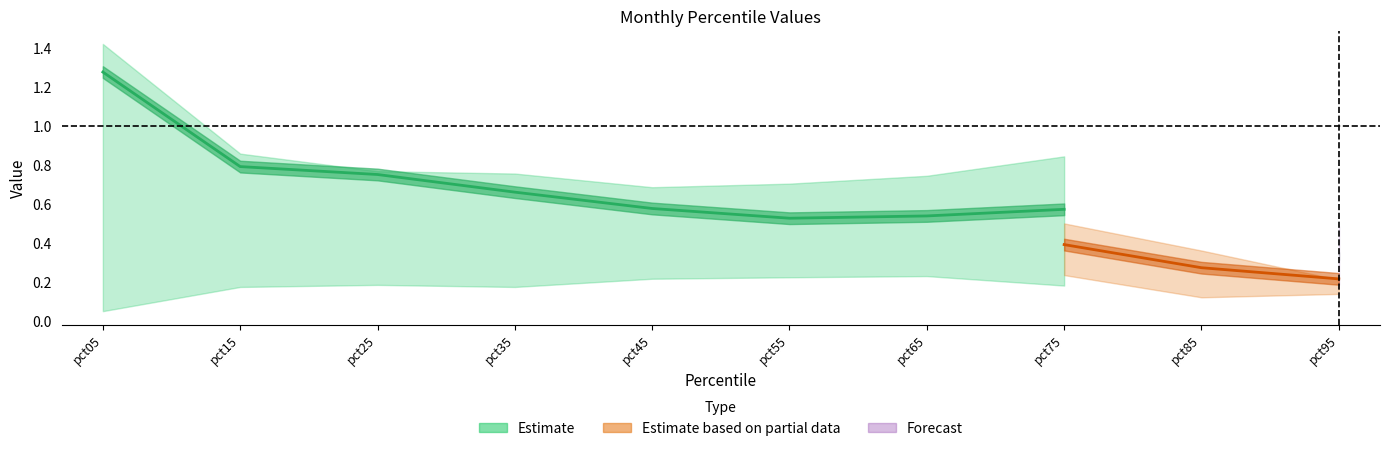

Is this an area chart (filled region under the line)?

No